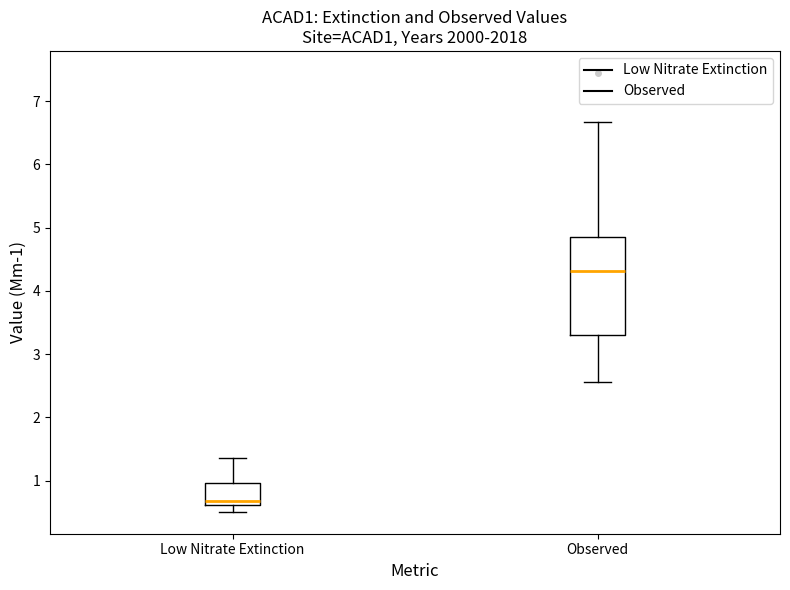

Which box's median line is the lowest?

Low Nitrate Extinction